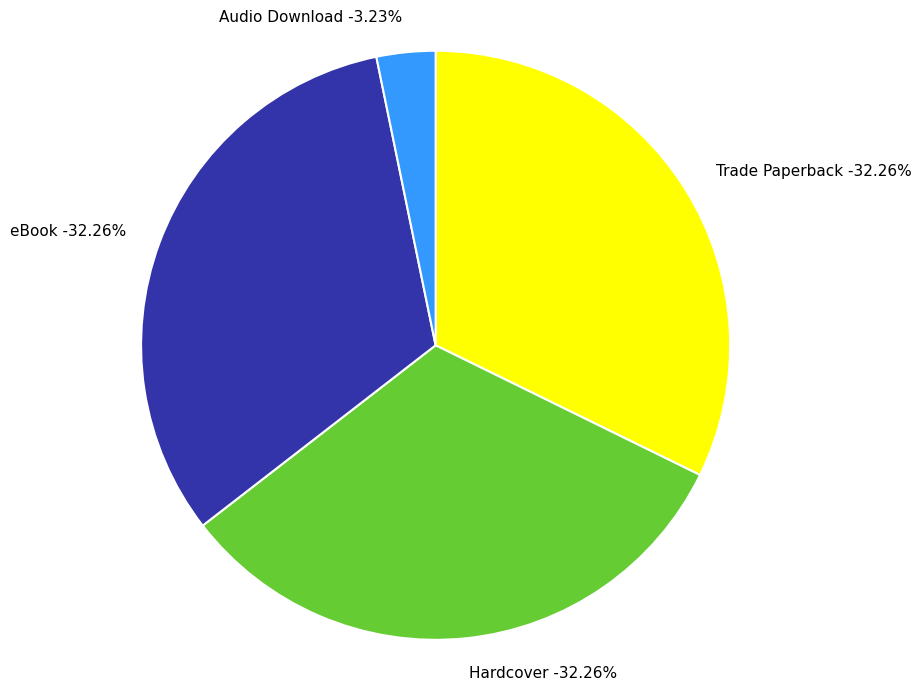

To the nearest percent, what portion does Trade Paperback represent?

32%